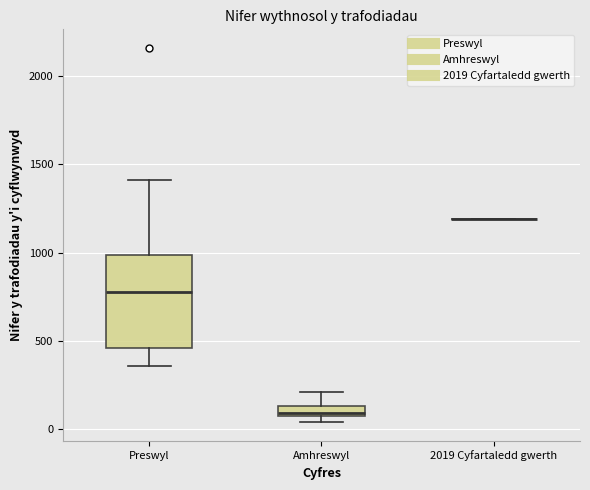

Which box is the tallest, from its lower edge to its upper edge?

Preswyl